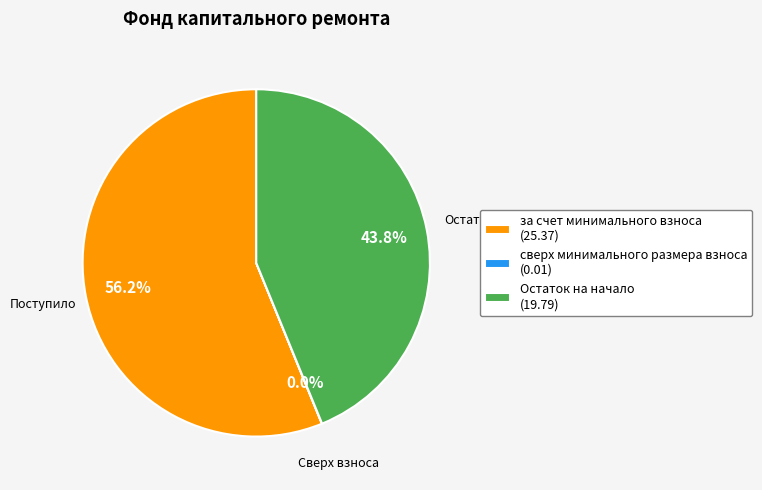

What is the total percentage of Остаток на начало (19.79) and за счет минимального взноса (25.37)?

100.0%